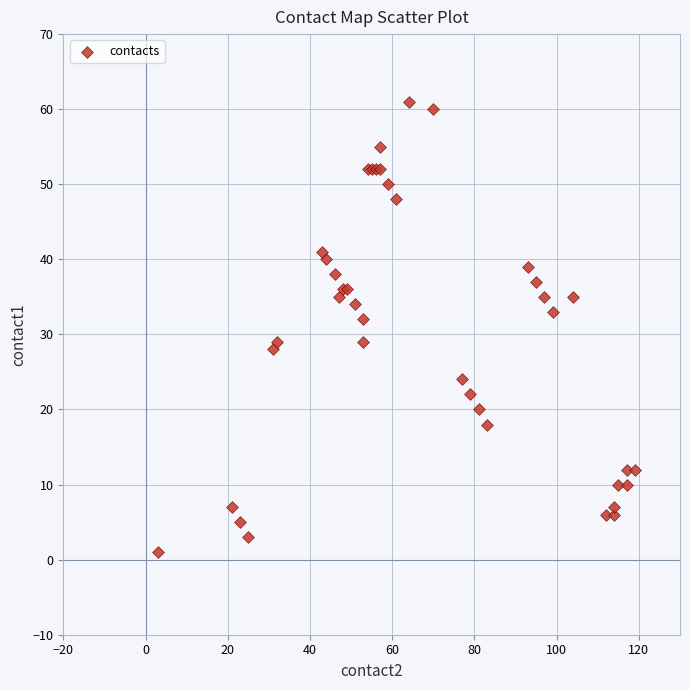

What Y value in the scatter plot is closest to 31?

32